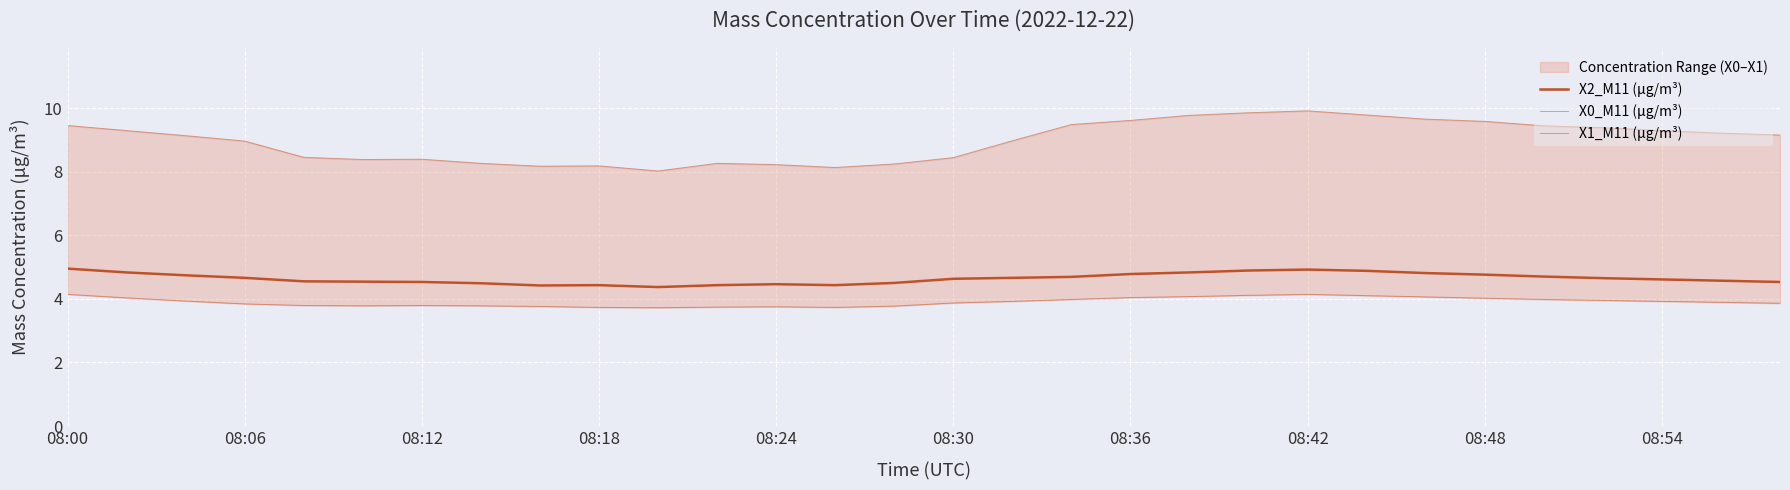

Which series has the largest range (max minus min)?

X0_M11 (μg/m³)